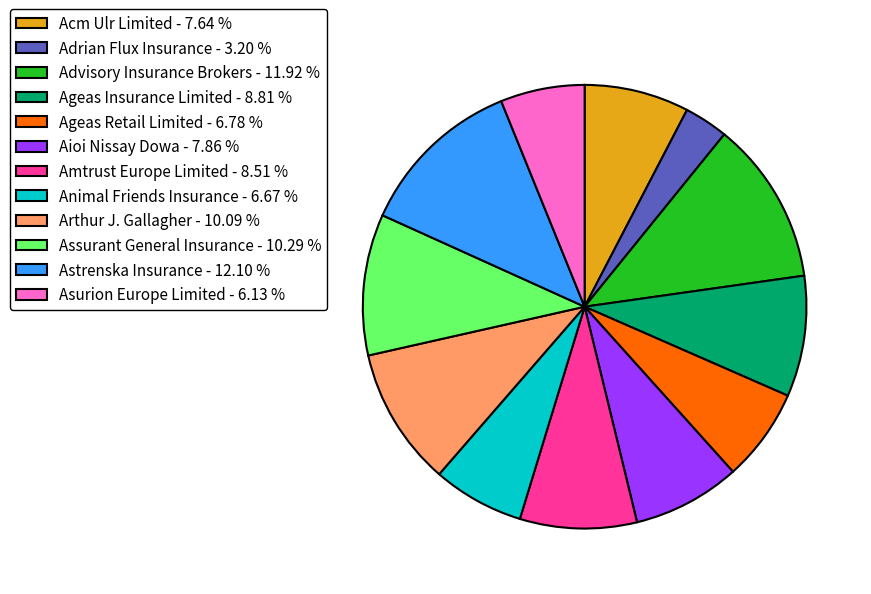

Does Adrian Flux Insurance - 3.20 % represent more than half of the total?

No